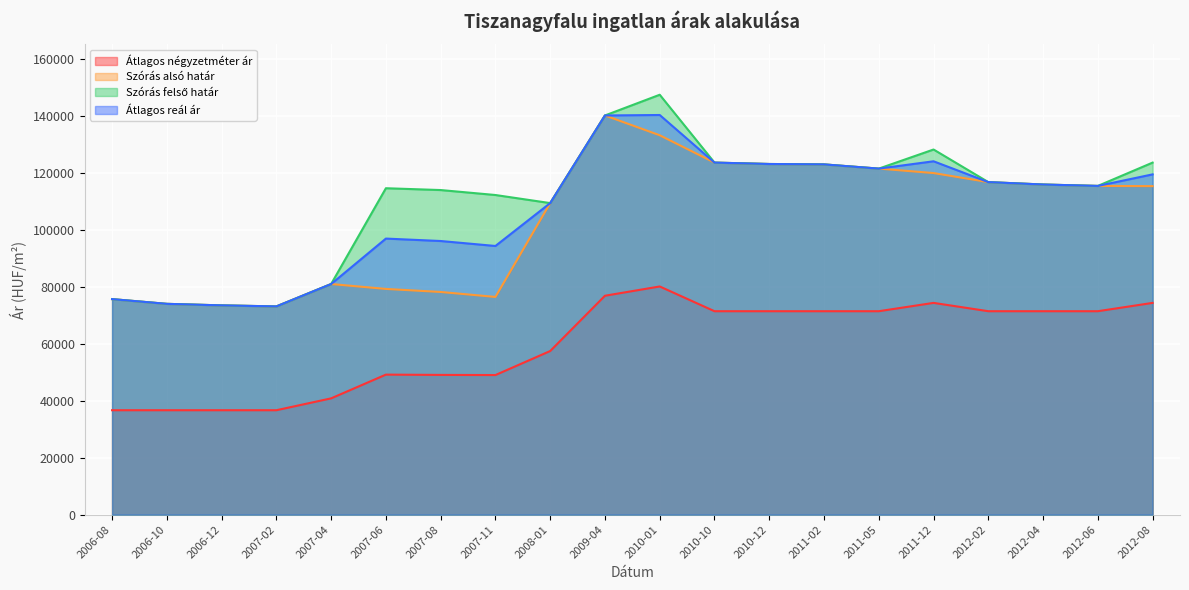

What is the lowest value of the Átlagos négyzetméter ár series?

36666